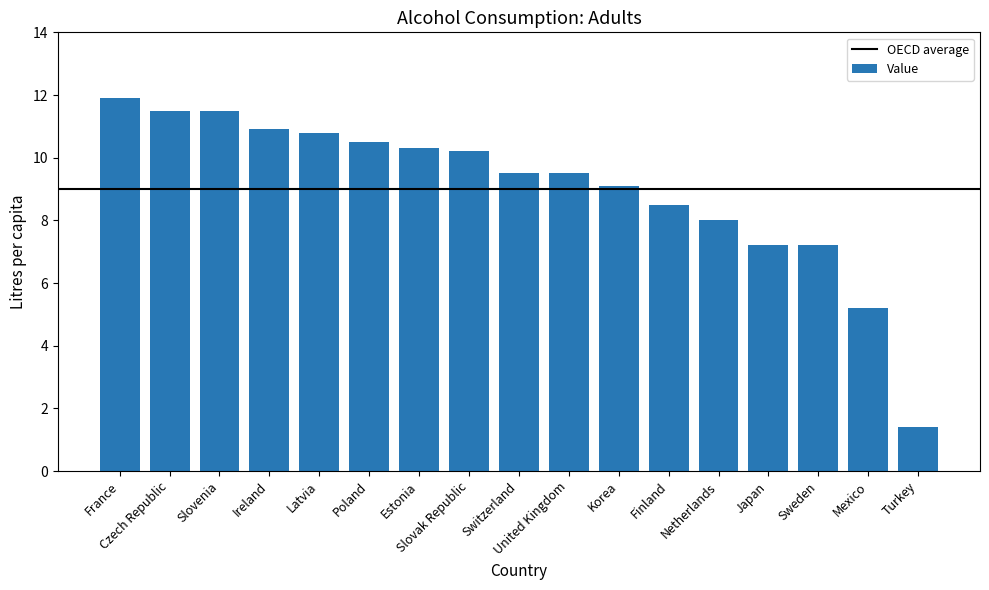

Which label corresponds to the largest value in the chart?

France